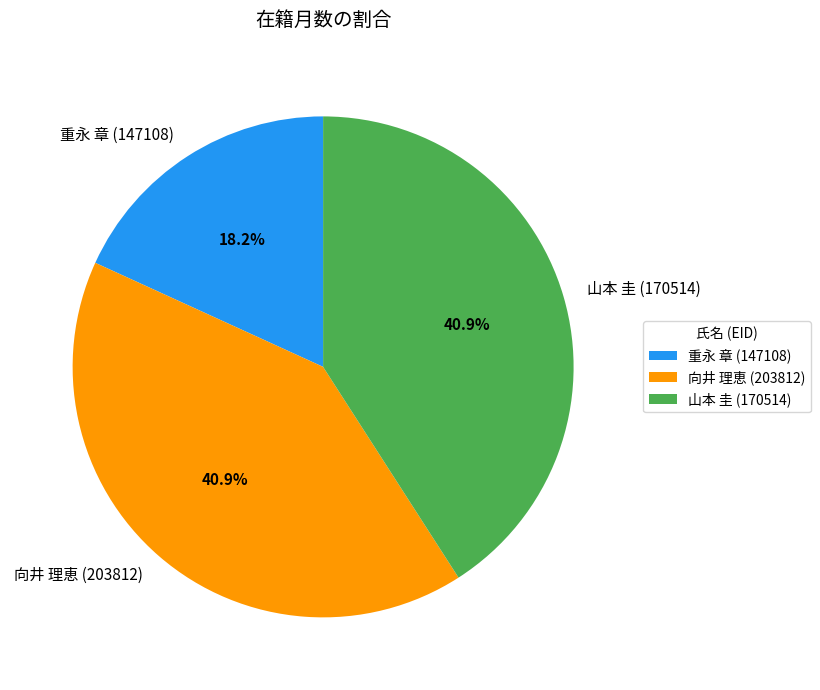

Between 向井 理恵 (203812) and 重永 章 (147108), which is larger?

向井 理恵 (203812)